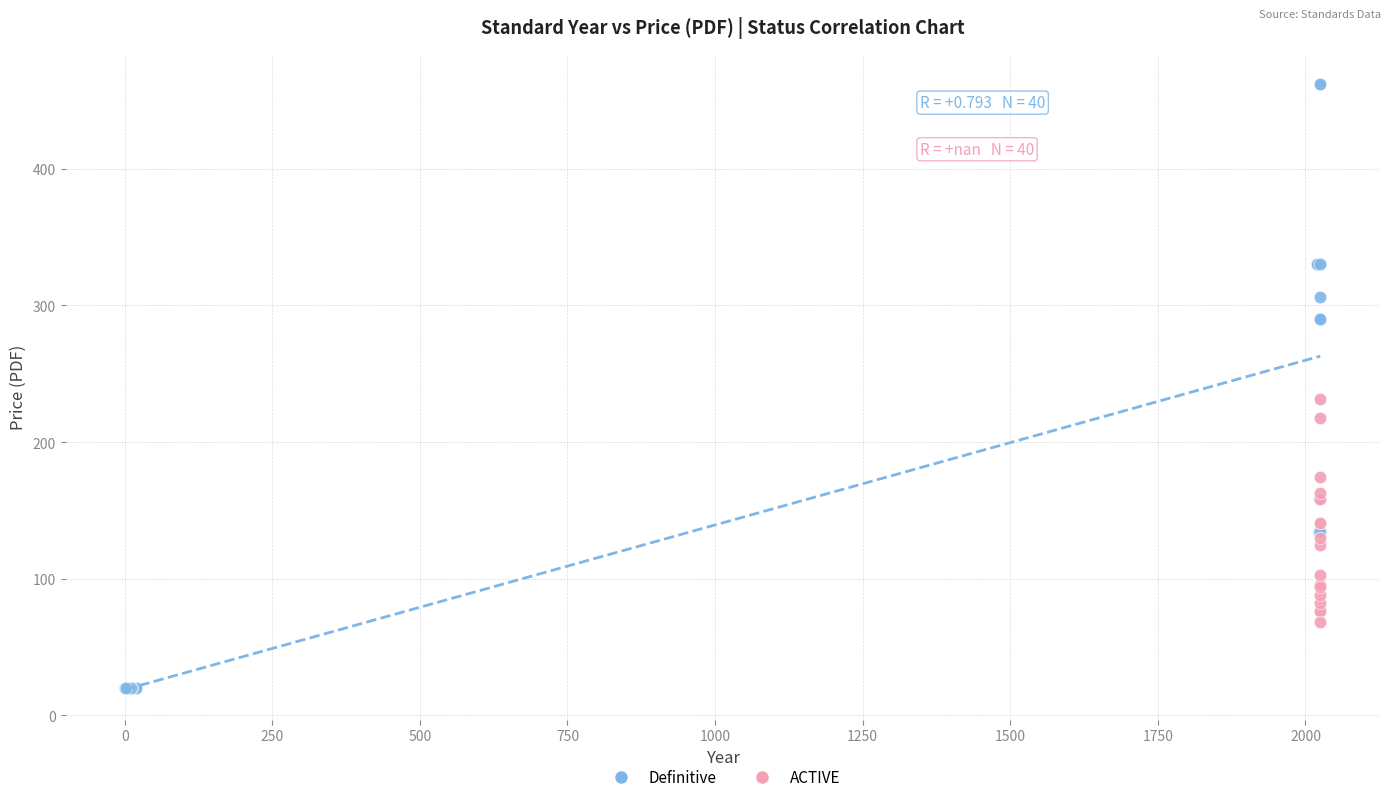

Which series reaches the maximum Y coordinate?

Definitive